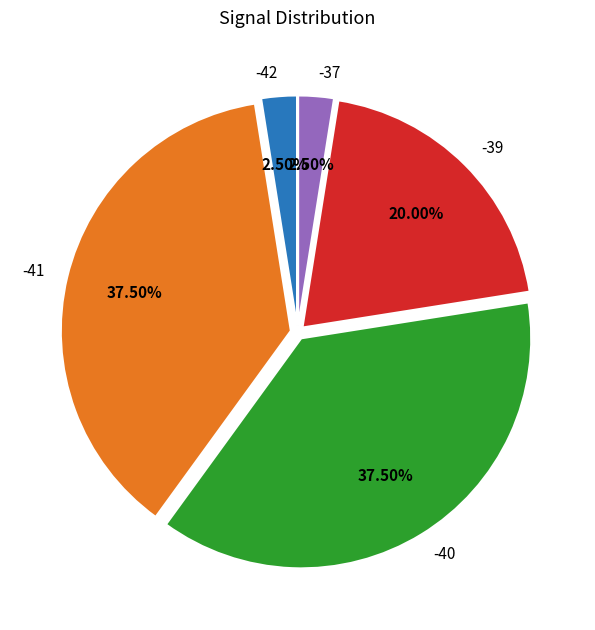

Combined, do -42 and -39 account for over 50%?

No